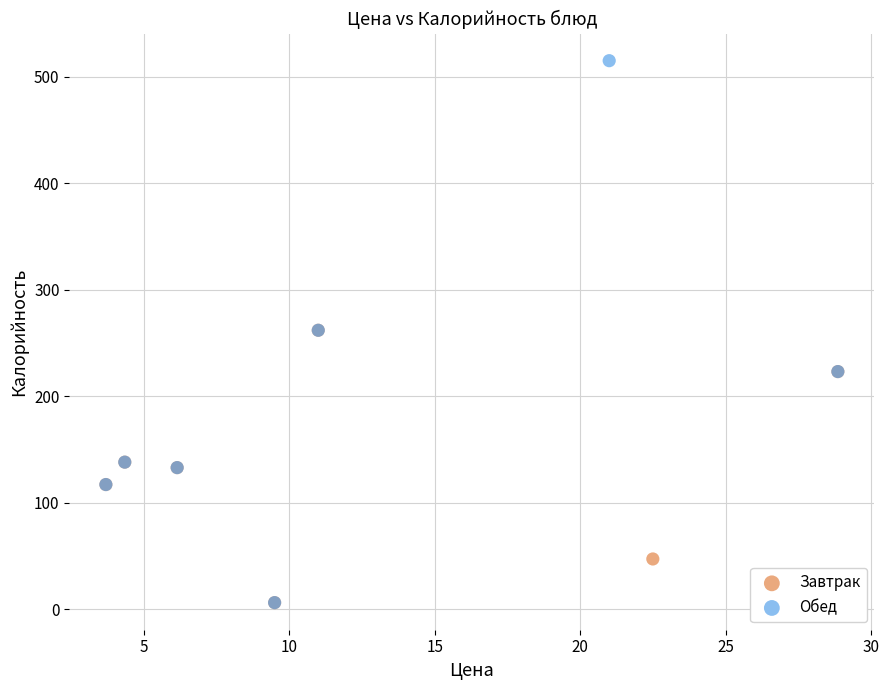

Which series reaches the maximum Y coordinate?

Обед